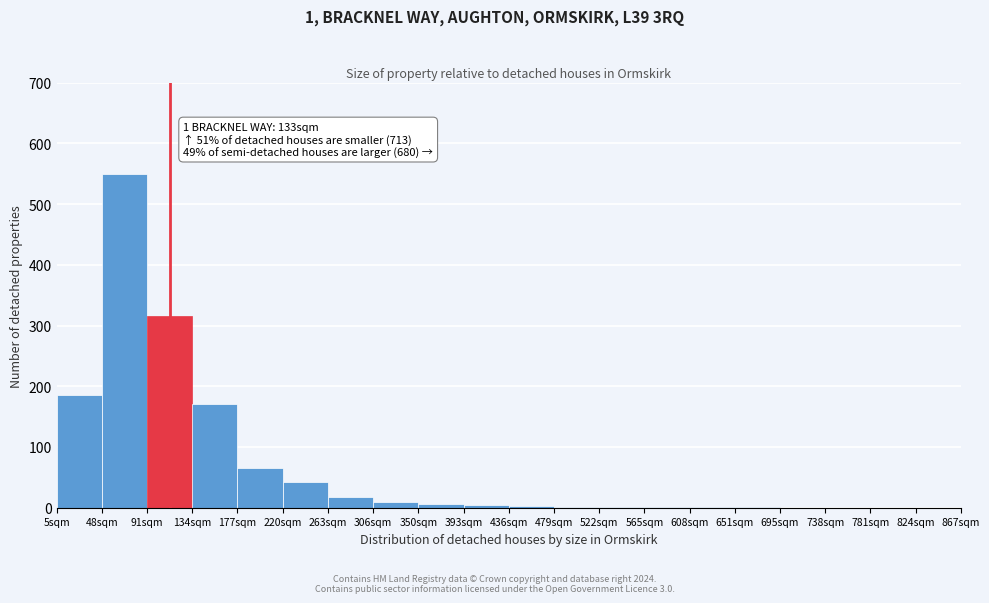

True or false: the data shows 43 at 134sqm.

False